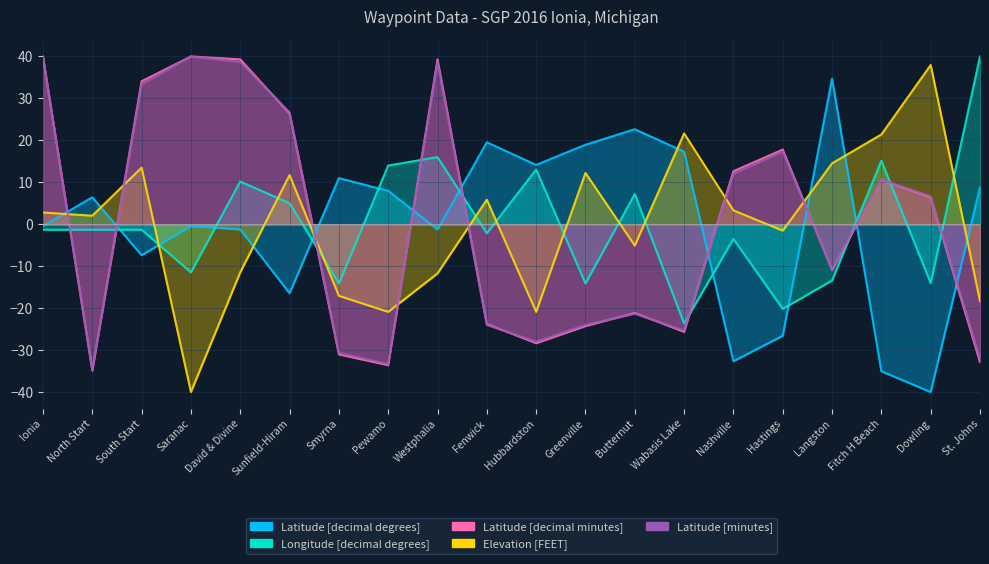

How many values in Latitude [decimal degrees] are above zero?

10